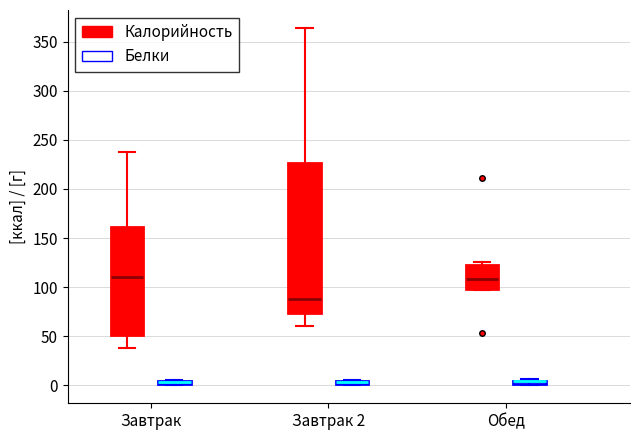

Where is the upper edge of the box for Завтрак (Белки) on the y-axis? The values are not printed on the chart, so give them approximately, as read against the axis.

5